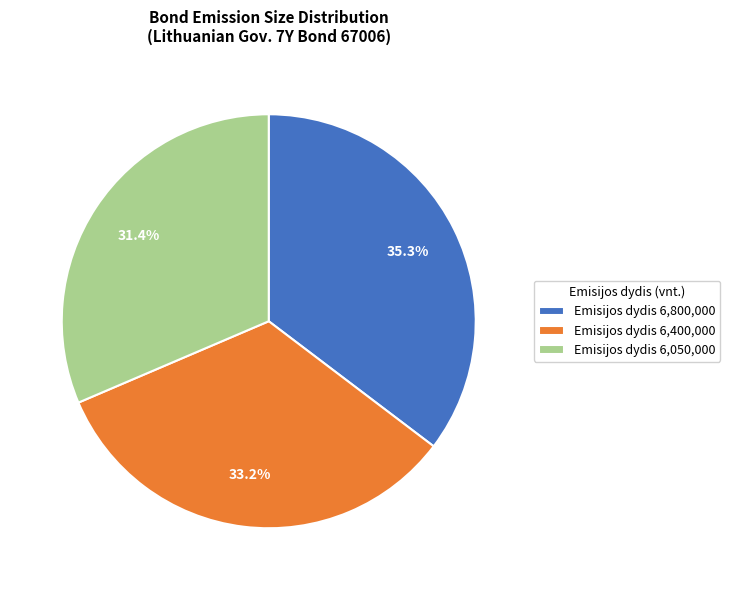

How many slices are in this pie chart?

3